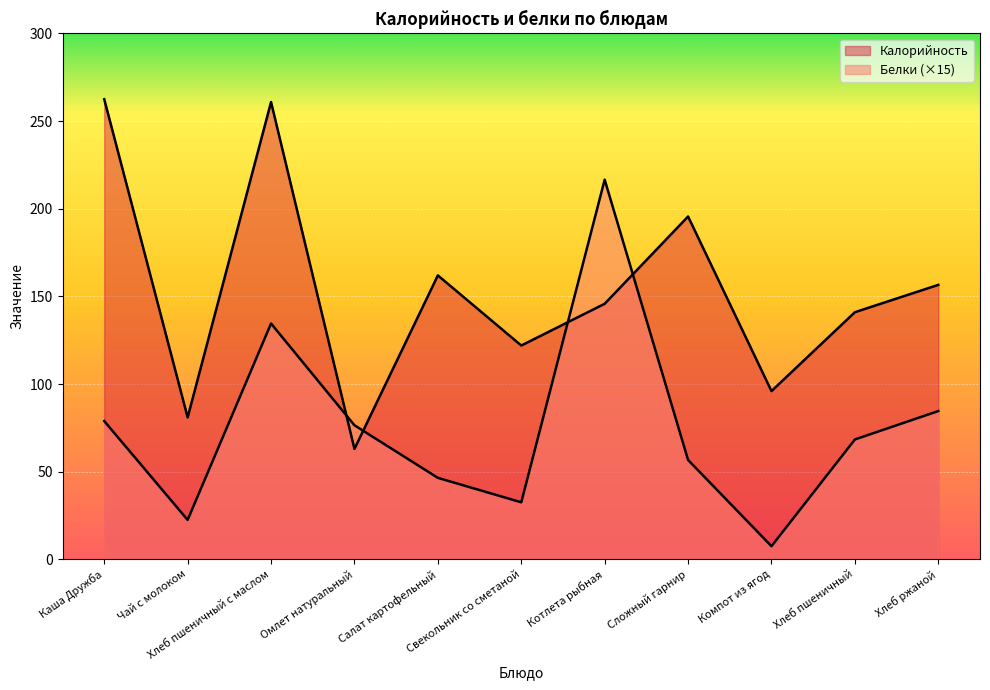

What are all the series names shown in the legend?

Калорийность, Белки